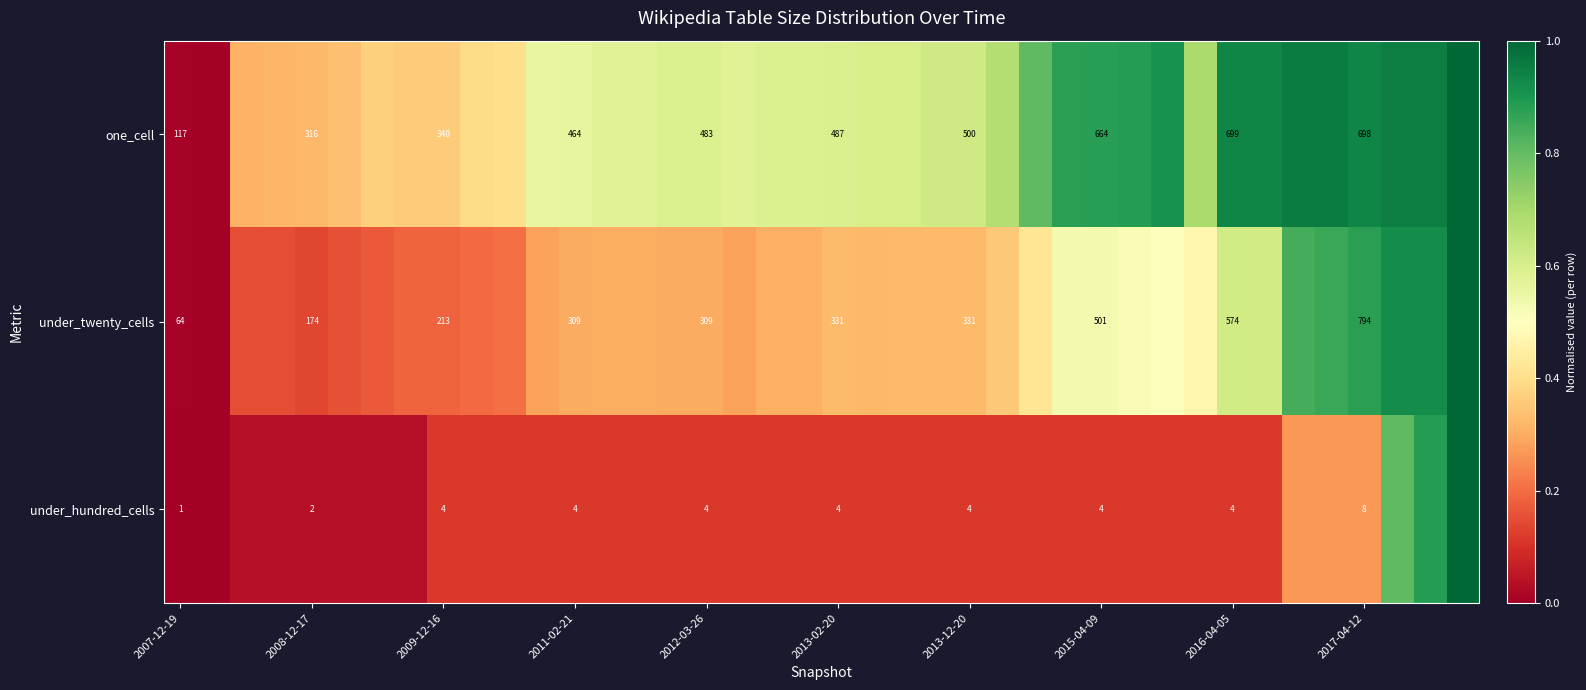

What is the total value across all series at 2016-04-05?

1277.0